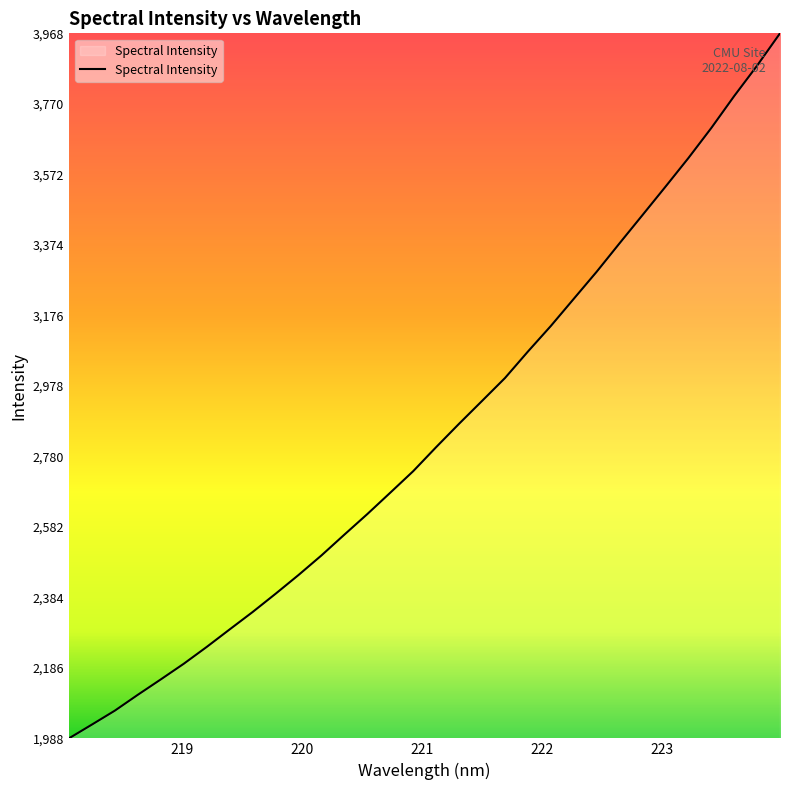

What is the difference between the maximum and minimum values?

1979.4